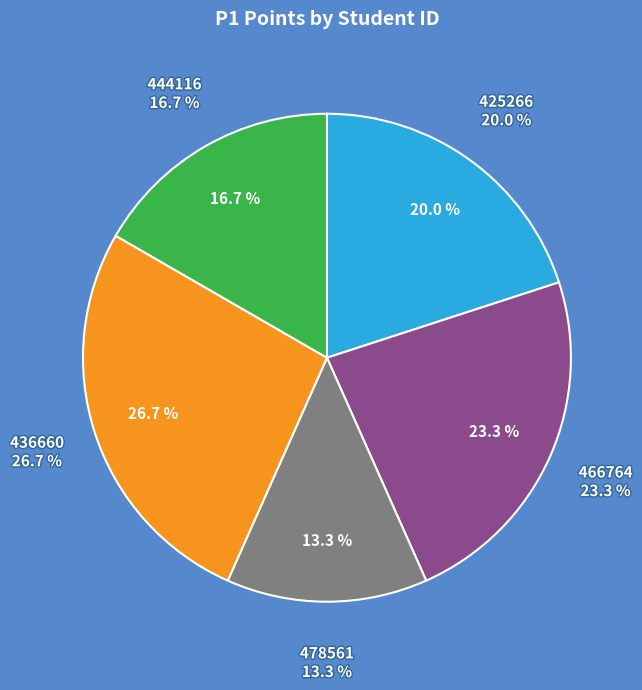

Is it true that 444116 is 11% of the pie?

False